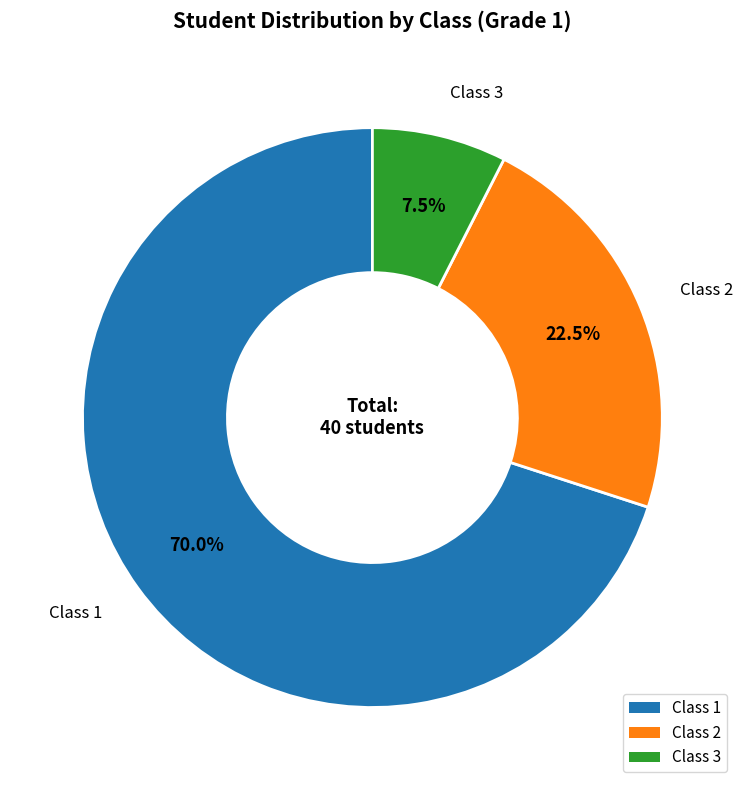

Which category has the biggest portion of the pie?

Class 1